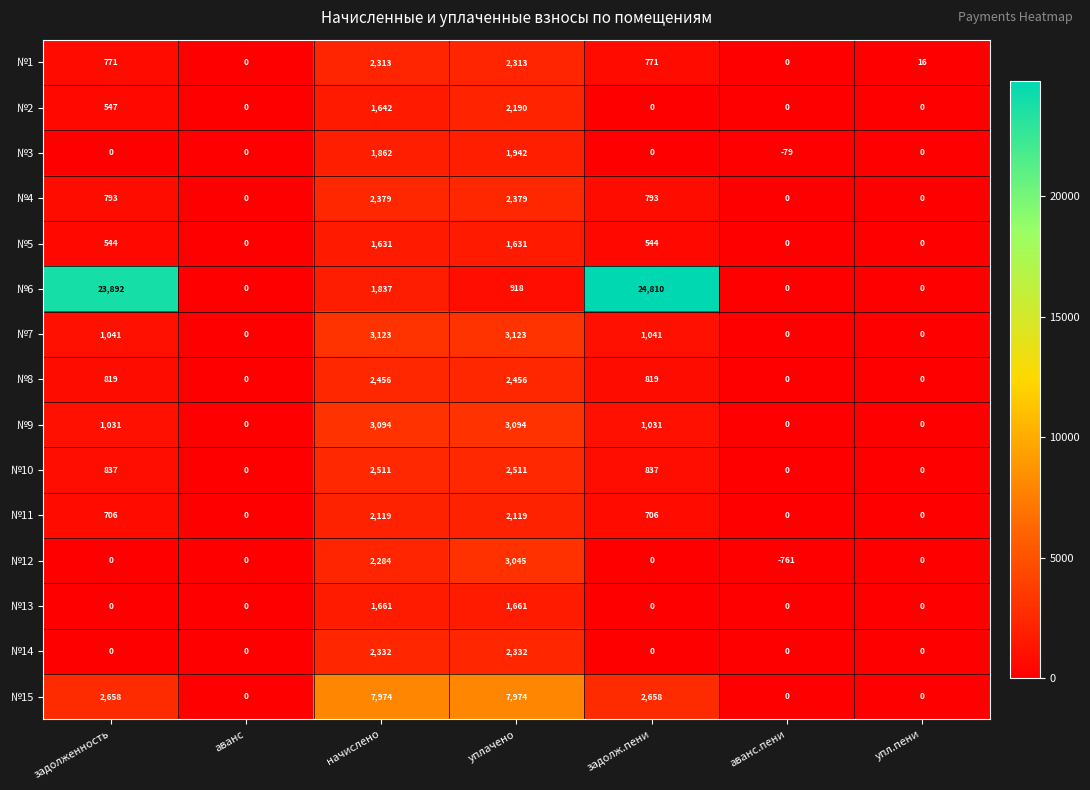

What is the highest value of the №2 series?

2190